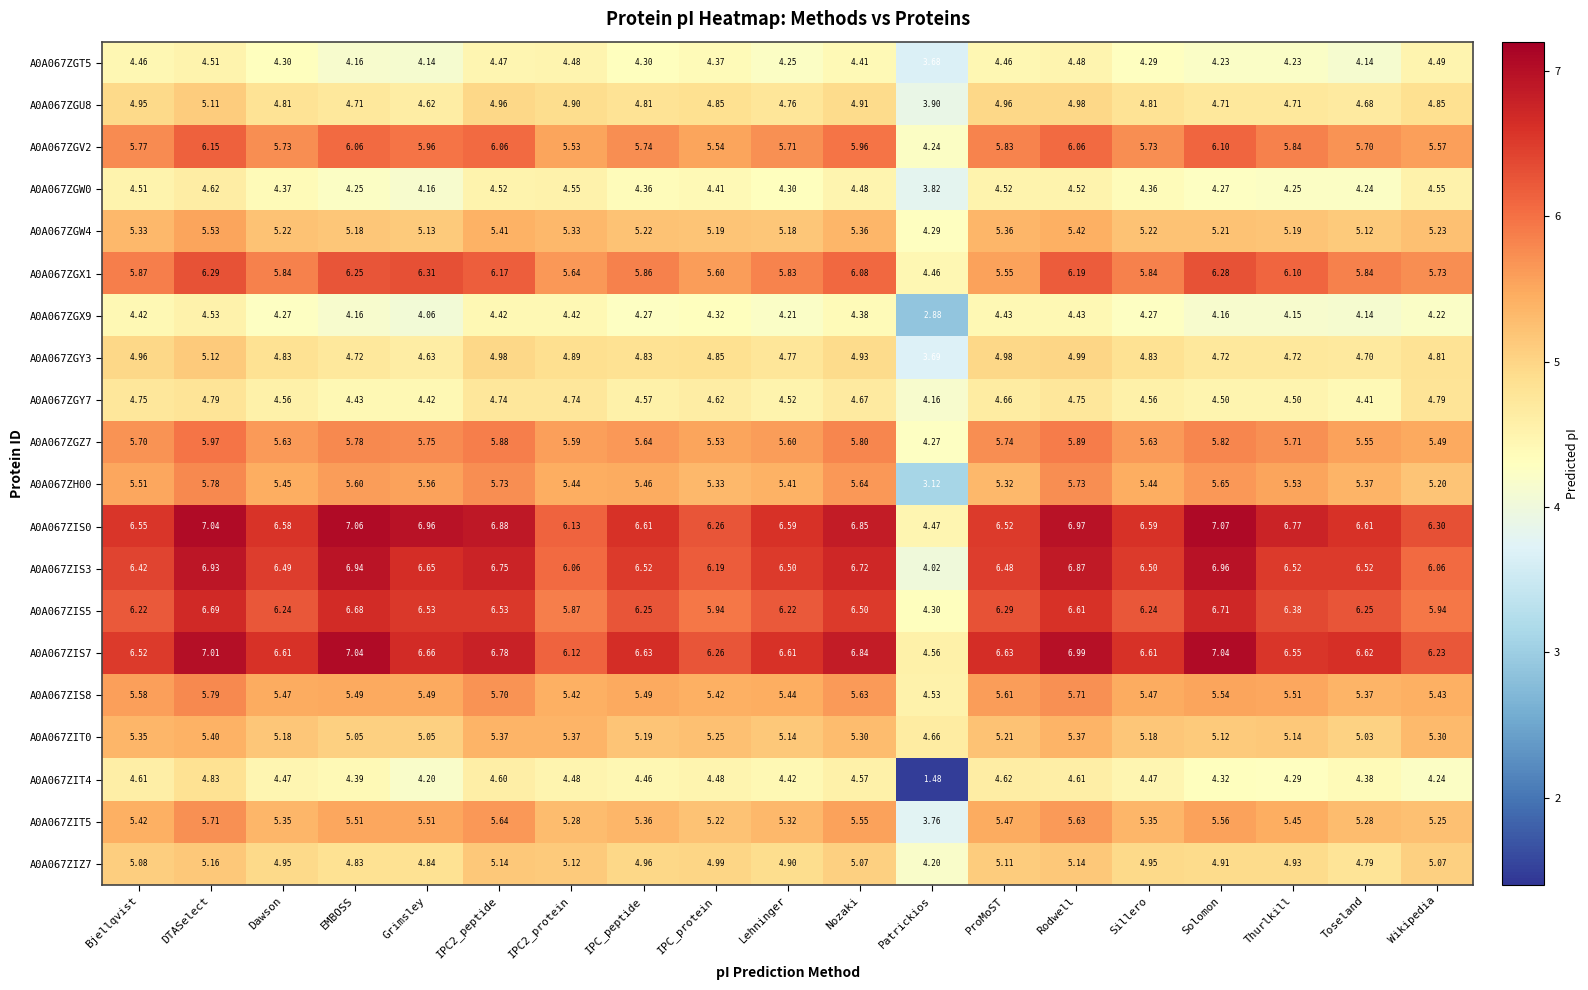

Which series has the largest total across all categories?

A0A067ZIS0